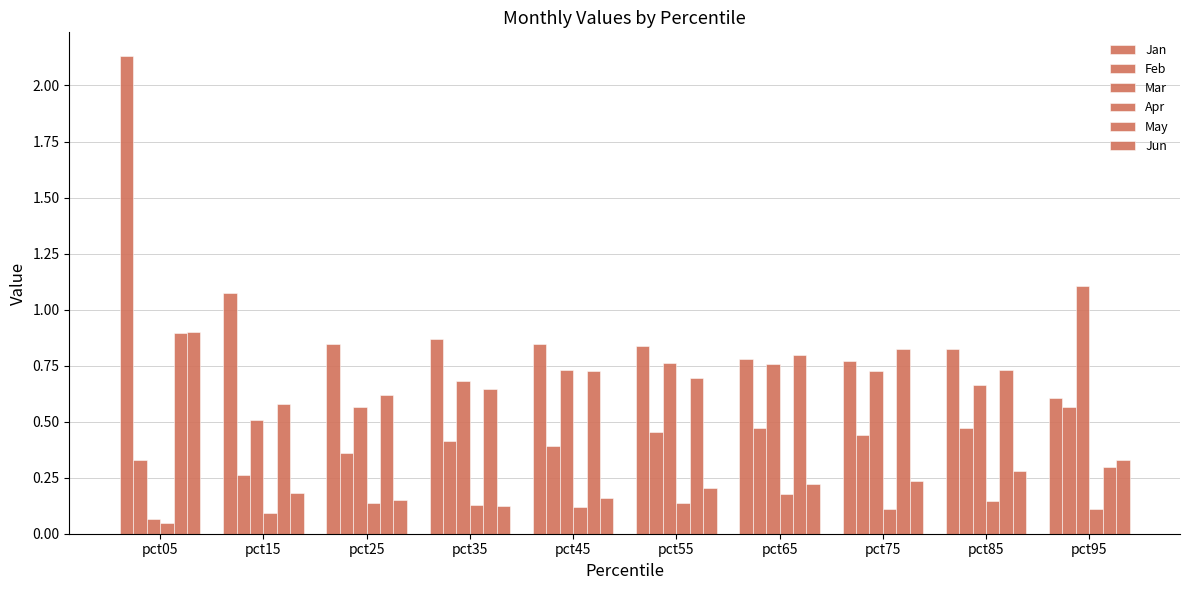

The value of Jan at pct65 is 0.8. True or false?

True